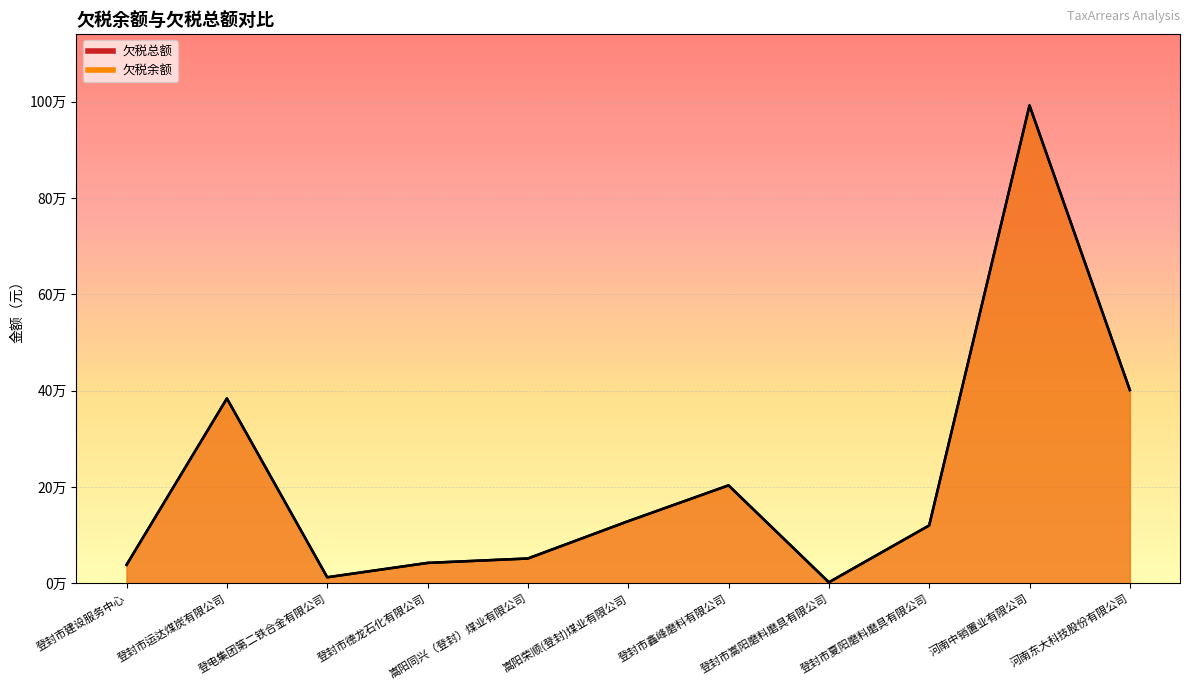

True or false: 欠税余额 and 欠税总额 cross at least once.

False